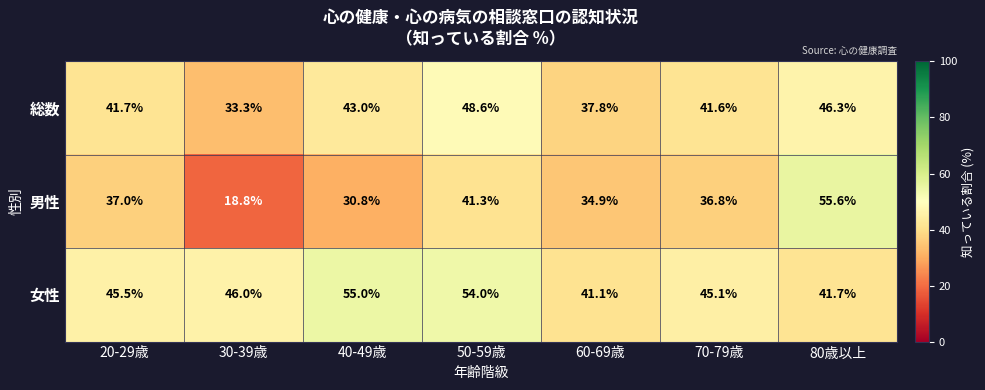

What is the spread (max minus min) of values at 60-69歳?

6.2